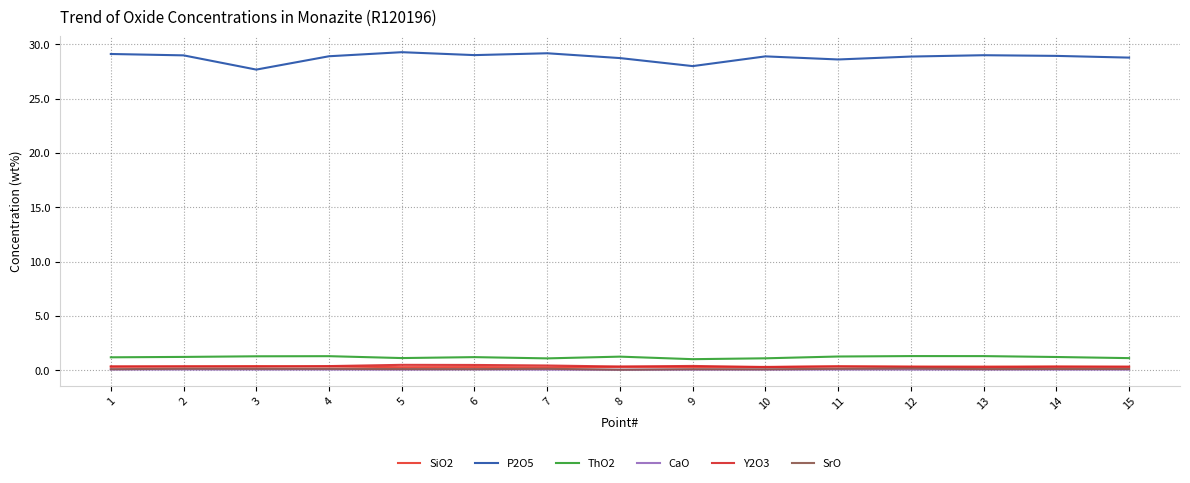

What is the average value of the P2O5 series?

28.8